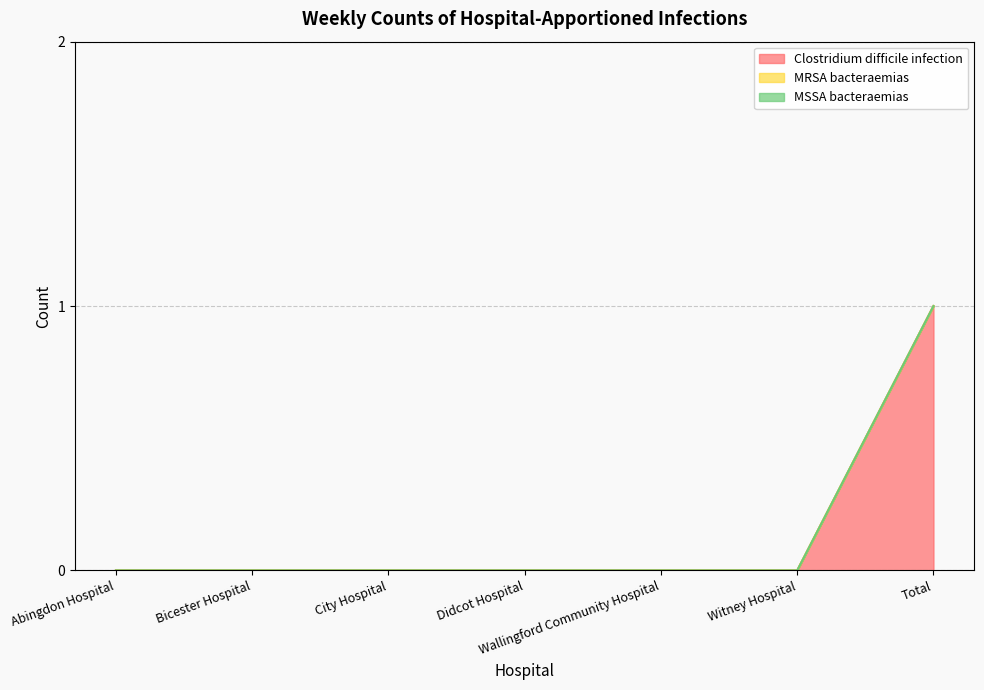

What is the greatest value displayed?

1